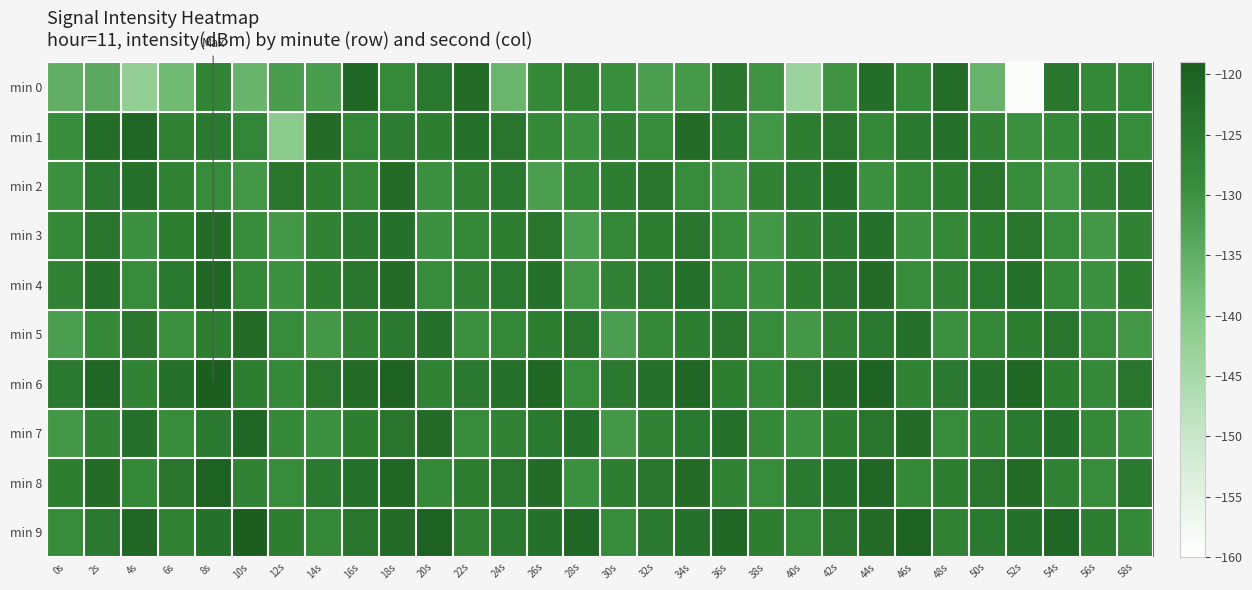

Reading left to right, extract all data points from this chart.

min 0: 0s=-135.2	2s=-134.2	4s=-142.2	6s=-137.2	8s=-127.0	10s=-136.2	12s=-131.9	14s=-131.9	16s=-121.0	18s=-128.4	20s=-124.7	22s=-121.9	24s=-136.3	26s=-128.1	28s=-127.0	30s=-129.3	32s=-132.2	34s=-131.3	36s=-124.4	38s=-130.3	40s=-143.4	42s=-130.4	44s=-122.6	46s=-128.9	48s=-122.3	50s=-136.0	52s=-159.3	54s=-124.4	56s=-128.0	58s=-128.5
min 1: 0s=-129.1	2s=-122.3	4s=-121.1	6s=-126.6	8s=-125.0	10s=-127.4	12s=-140.9	14s=-122.0	16s=-127.4	18s=-125.5	20s=-126.0	22s=-123.0	24s=-124.0	26s=-128.0	28s=-130.0	30s=-127.0	32s=-129.0	34s=-122.0	36s=-125.0	38s=-131.0	40s=-126.0	42s=-124.0	44s=-128.0	46s=-125.0	48s=-123.0	50s=-127.0	52s=-130.0	54s=-128.0	56s=-126.0	58s=-129.0
min 2: 0s=-130.0	2s=-125.0	4s=-123.0	6s=-127.0	8s=-129.0	10s=-131.0	12s=-124.0	14s=-126.0	16s=-128.0	18s=-122.0	20s=-130.0	22s=-127.0	24s=-125.0	26s=-132.0	28s=-128.0	30s=-126.0	32s=-124.0	34s=-129.0	36s=-131.0	38s=-127.0	40s=-125.0	42s=-123.0	44s=-130.0	46s=-128.0	48s=-126.0	50s=-124.0	52s=-129.0	54s=-131.0	56s=-127.0	58s=-125.0
min 3: 0s=-128.0	2s=-124.0	4s=-130.0	6s=-126.0	8s=-122.0	10s=-129.0	12s=-131.0	14s=-127.0	16s=-125.0	18s=-123.0	20s=-130.0	22s=-128.0	24s=-126.0	26s=-124.0	28s=-132.0	30s=-128.0	32s=-126.0	34s=-124.0	36s=-129.0	38s=-131.0	40s=-127.0	42s=-125.0	44s=-123.0	46s=-130.0	48s=-128.0	50s=-126.0	52s=-124.0	54s=-129.0	56s=-131.0	58s=-127.0
min 4: 0s=-127.0	2s=-123.0	4s=-129.0	6s=-125.0	8s=-121.0	10s=-128.0	12s=-130.0	14s=-126.0	16s=-124.0	18s=-122.0	20s=-129.0	22s=-127.0	24s=-125.0	26s=-123.0	28s=-131.0	30s=-127.0	32s=-125.0	34s=-123.0	36s=-128.0	38s=-130.0	40s=-126.0	42s=-124.0	44s=-122.0	46s=-129.0	48s=-127.0	50s=-125.0	52s=-123.0	54s=-128.0	56s=-130.0	58s=-126.0
min 5: 0s=-132.0	2s=-128.0	4s=-124.0	6s=-130.0	8s=-126.0	10s=-122.0	12s=-129.0	14s=-131.0	16s=-127.0	18s=-125.0	20s=-123.0	22s=-130.0	24s=-128.0	26s=-126.0	28s=-124.0	30s=-132.0	32s=-128.0	34s=-126.0	36s=-124.0	38s=-129.0	40s=-131.0	42s=-127.0	44s=-125.0	46s=-123.0	48s=-130.0	50s=-128.0	52s=-126.0	54s=-124.0	56s=-129.0	58s=-131.0
min 6: 0s=-125.0	2s=-121.0	4s=-127.0	6s=-123.0	8s=-119.0	10s=-126.0	12s=-128.0	14s=-124.0	16s=-122.0	18s=-120.0	20s=-127.0	22s=-125.0	24s=-123.0	26s=-121.0	28s=-129.0	30s=-125.0	32s=-123.0	34s=-121.0	36s=-126.0	38s=-128.0	40s=-124.0	42s=-122.0	44s=-120.0	46s=-127.0	48s=-125.0	50s=-123.0	52s=-121.0	54s=-126.0	56s=-128.0	58s=-124.0
min 7: 0s=-131.0	2s=-127.0	4s=-123.0	6s=-129.0	8s=-125.0	10s=-121.0	12s=-128.0	14s=-130.0	16s=-126.0	18s=-124.0	20s=-122.0	22s=-129.0	24s=-127.0	26s=-125.0	28s=-123.0	30s=-131.0	32s=-127.0	34s=-125.0	36s=-123.0	38s=-128.0	40s=-130.0	42s=-126.0	44s=-124.0	46s=-122.0	48s=-129.0	50s=-127.0	52s=-125.0	54s=-123.0	56s=-128.0	58s=-130.0
min 8: 0s=-126.0	2s=-122.0	4s=-128.0	6s=-124.0	8s=-120.0	10s=-127.0	12s=-129.0	14s=-125.0	16s=-123.0	18s=-121.0	20s=-128.0	22s=-126.0	24s=-124.0	26s=-122.0	28s=-130.0	30s=-126.0	32s=-124.0	34s=-122.0	36s=-127.0	38s=-129.0	40s=-125.0	42s=-123.0	44s=-121.0	46s=-128.0	48s=-126.0	50s=-124.0	52s=-122.0	54s=-127.0	56s=-129.0	58s=-125.0
min 9: 0s=-129.0	2s=-125.0	4s=-121.0	6s=-127.0	8s=-123.0	10s=-119.0	12s=-126.0	14s=-128.0	16s=-124.0	18s=-122.0	20s=-120.0	22s=-127.0	24s=-125.0	26s=-123.0	28s=-121.0	30s=-129.0	32s=-125.0	34s=-123.0	36s=-121.0	38s=-126.0	40s=-128.0	42s=-124.0	44s=-122.0	46s=-120.0	48s=-127.0	50s=-125.0	52s=-123.0	54s=-121.0	56s=-126.0	58s=-128.0